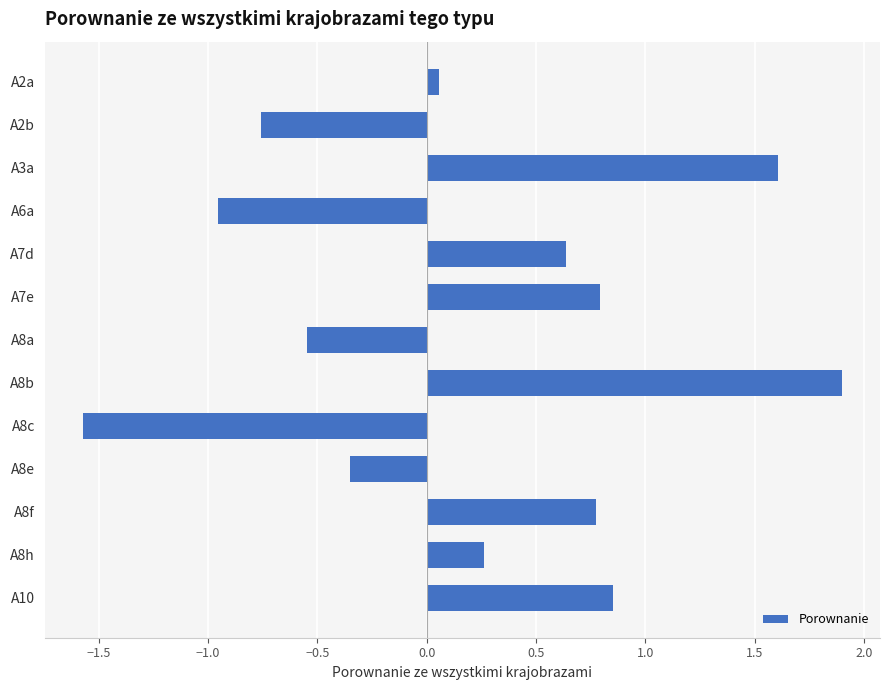

How many positive values are there?

8